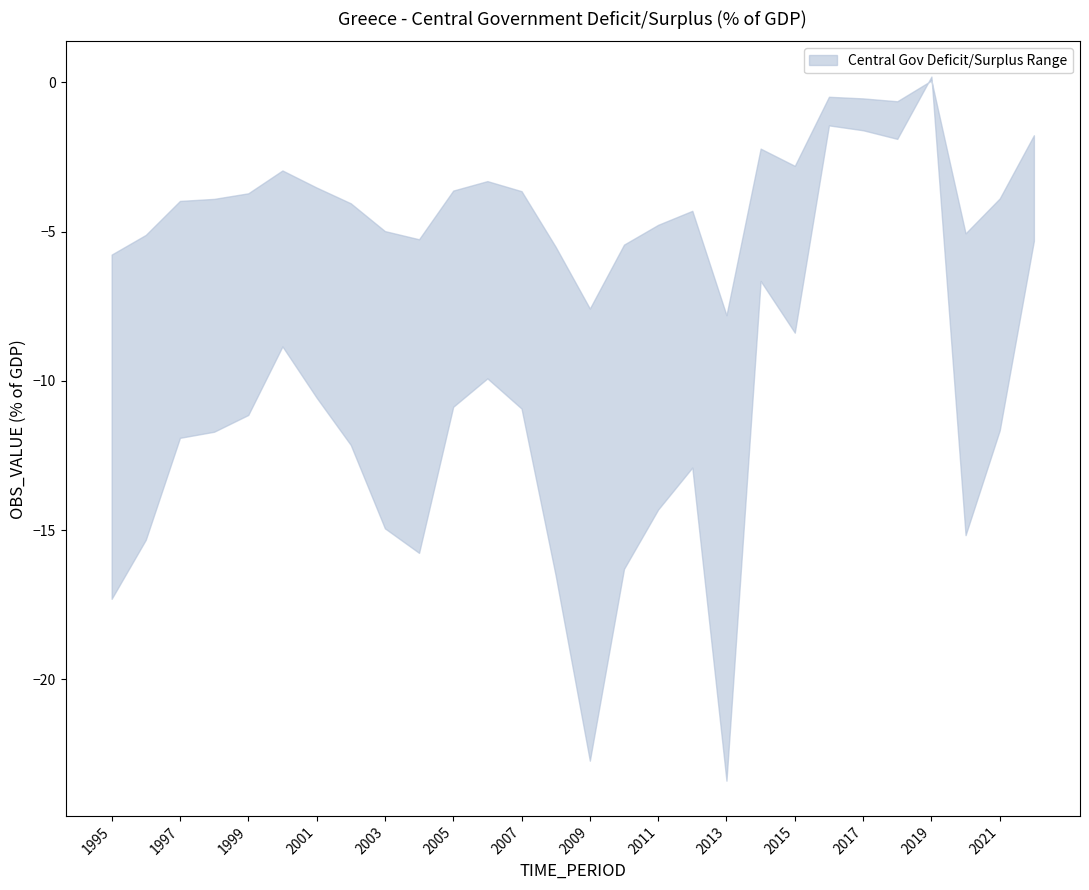

True or false: lower and upper cross at least once.

False